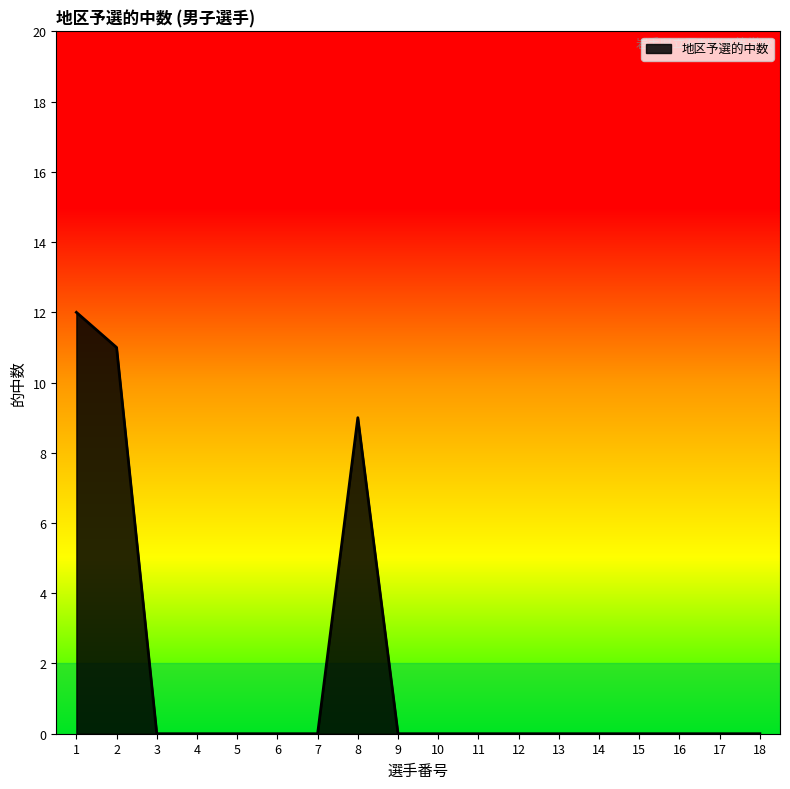

At which label is the value closest to 6?

8